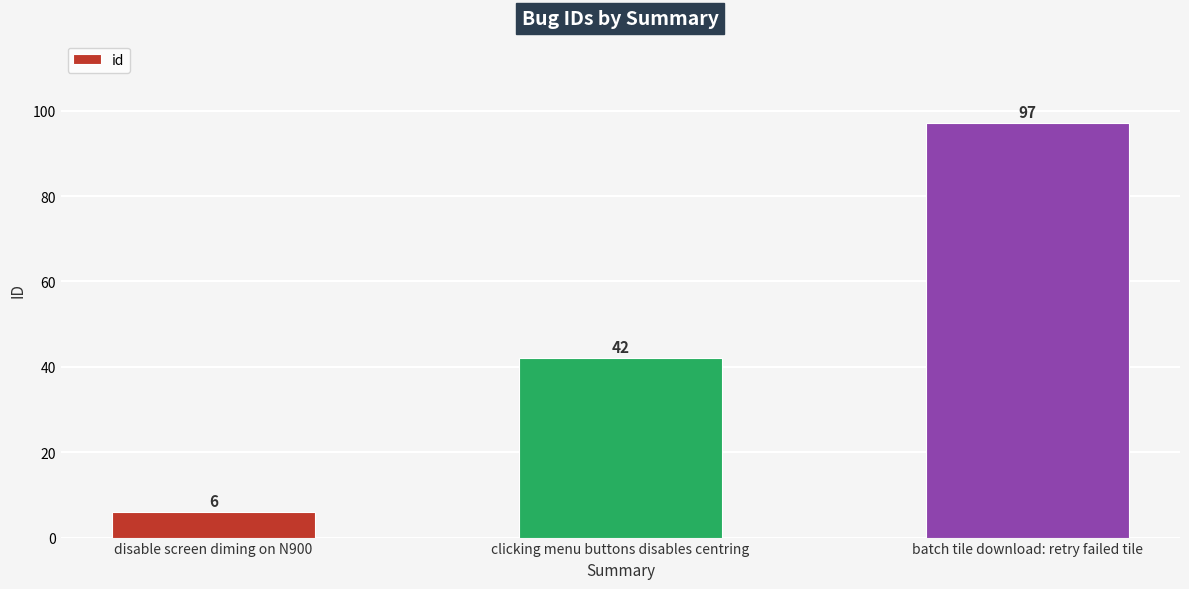

What is the difference between the values at batch tile download: retry failed tile and clicking menu buttons disables centring?

55